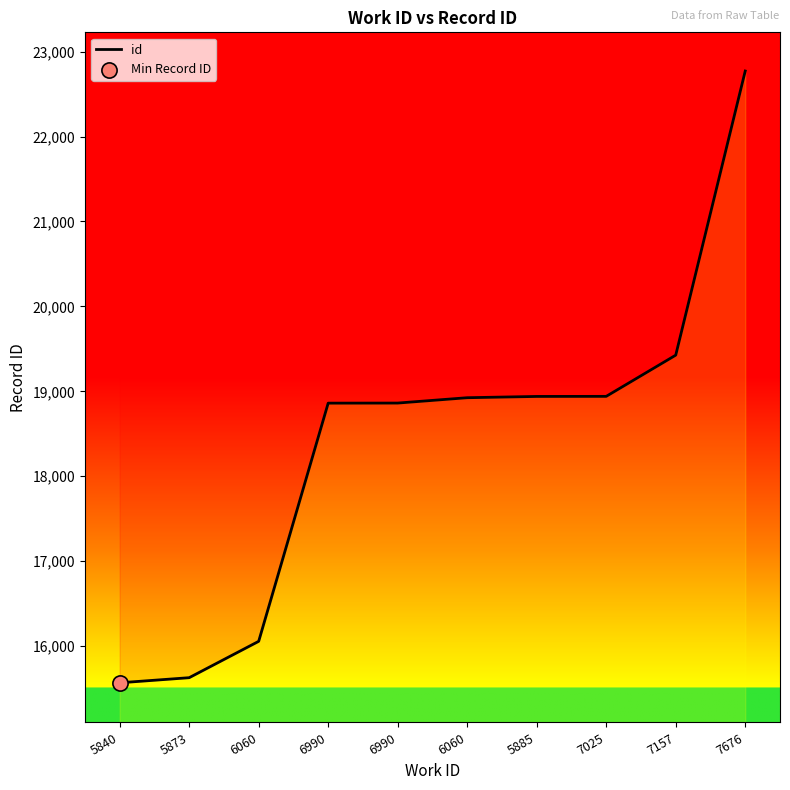

Between 6060 and 6060, which is larger?

6060